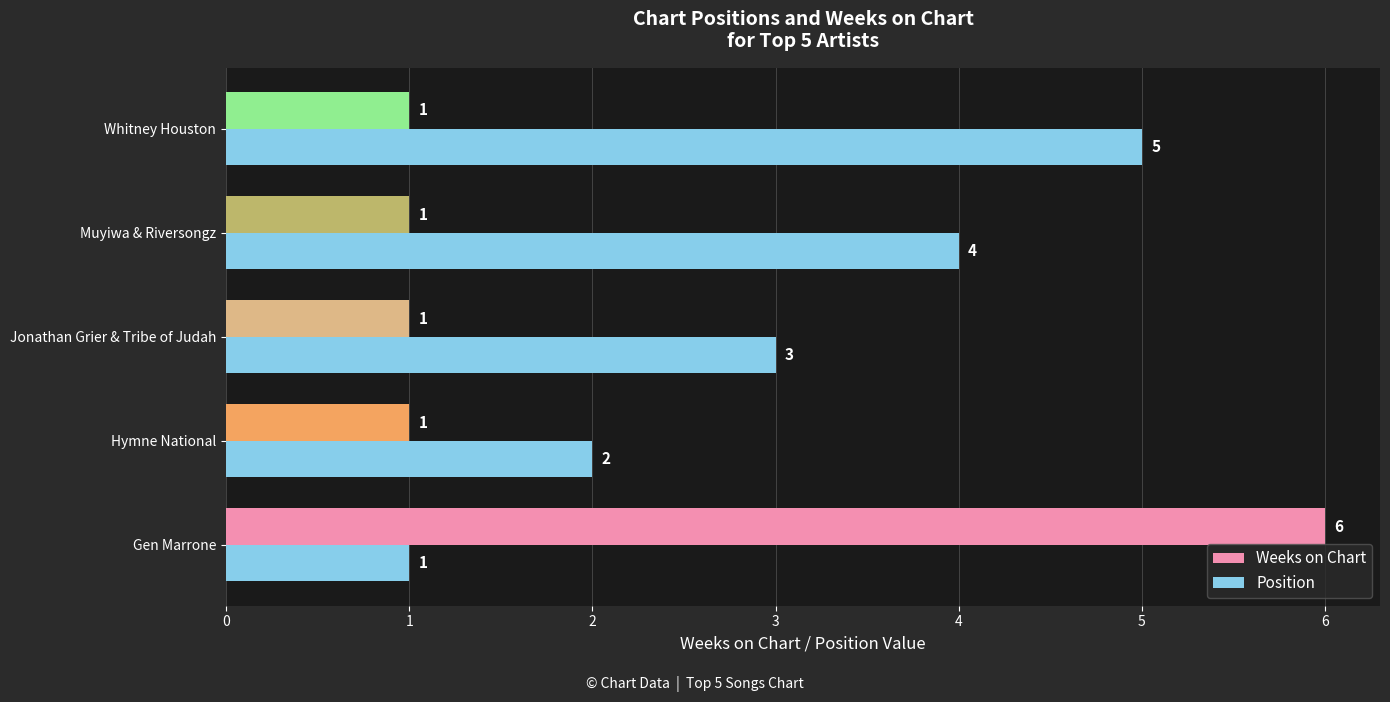

Which series changed the most between Jonathan Grier & Tribe of Judah and Whitney Houston?

Position